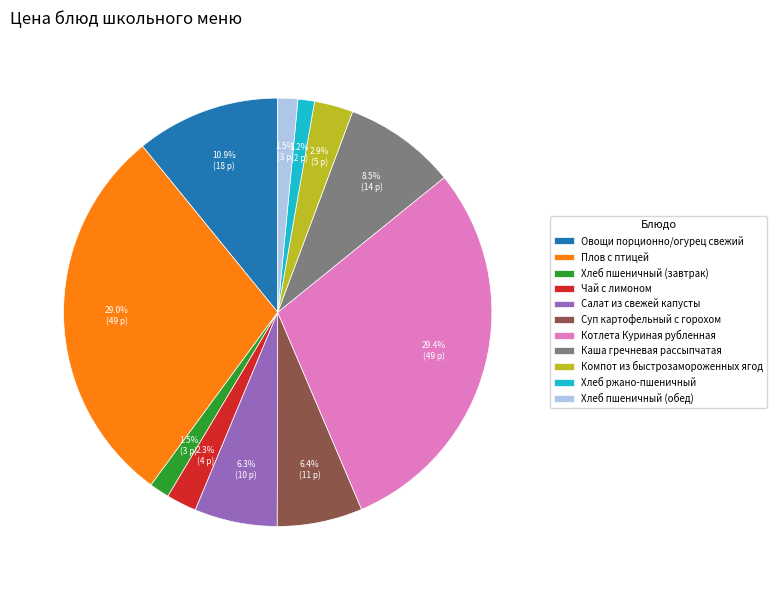

True or false: Овощи порционно/огурец свежий accounts for 11% of the total.

True